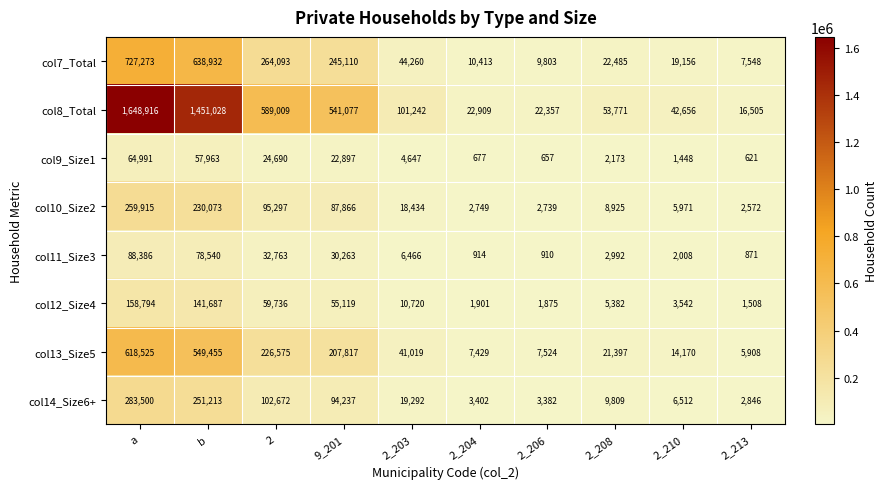

What is the total value across all series at 2_203?

246080